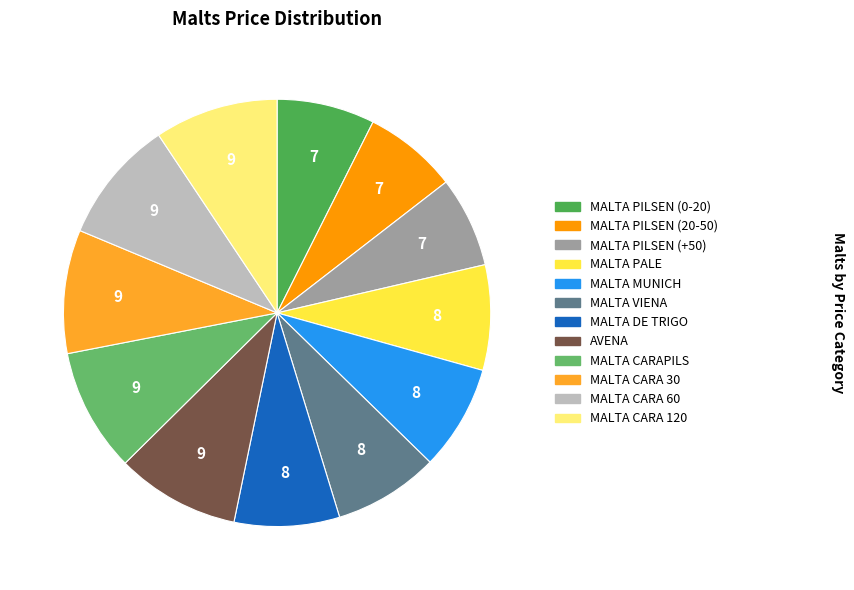

Which slice is the smallest?

MALTA PILSEN (+50)